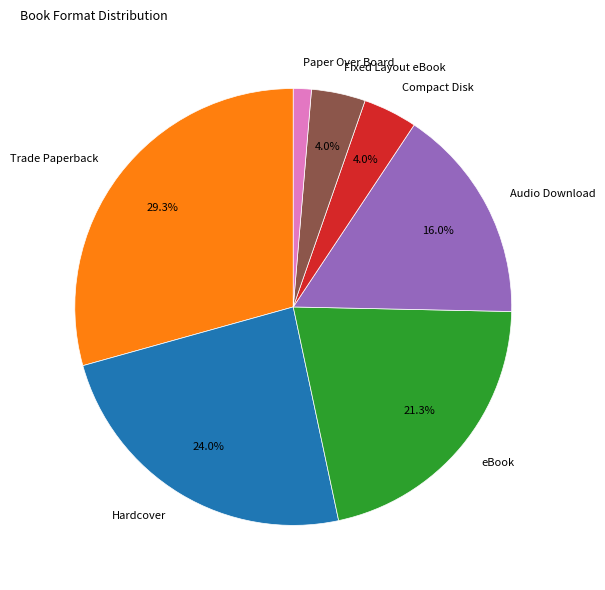

What is the smallest slice in the pie chart?

Paper Over Board